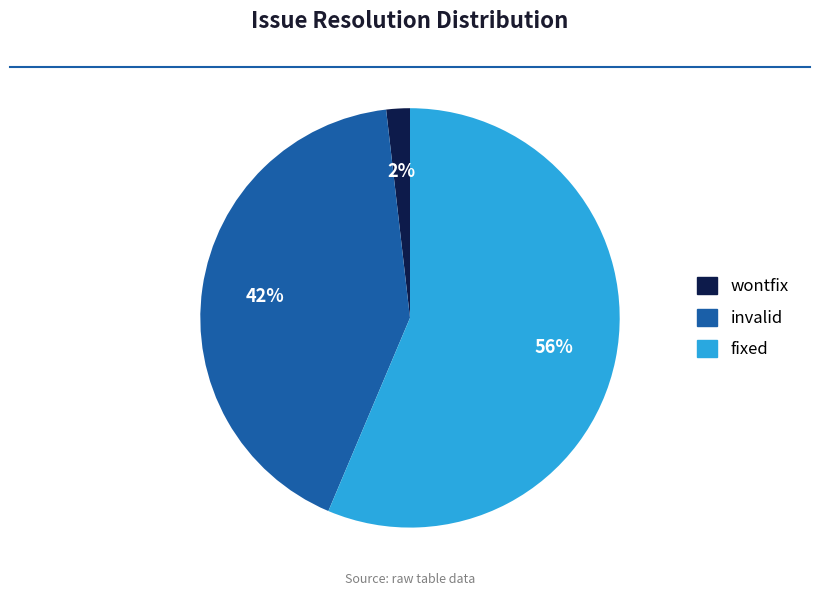

To the nearest percent, what is the combined percentage of fixed and wontfix?

58%